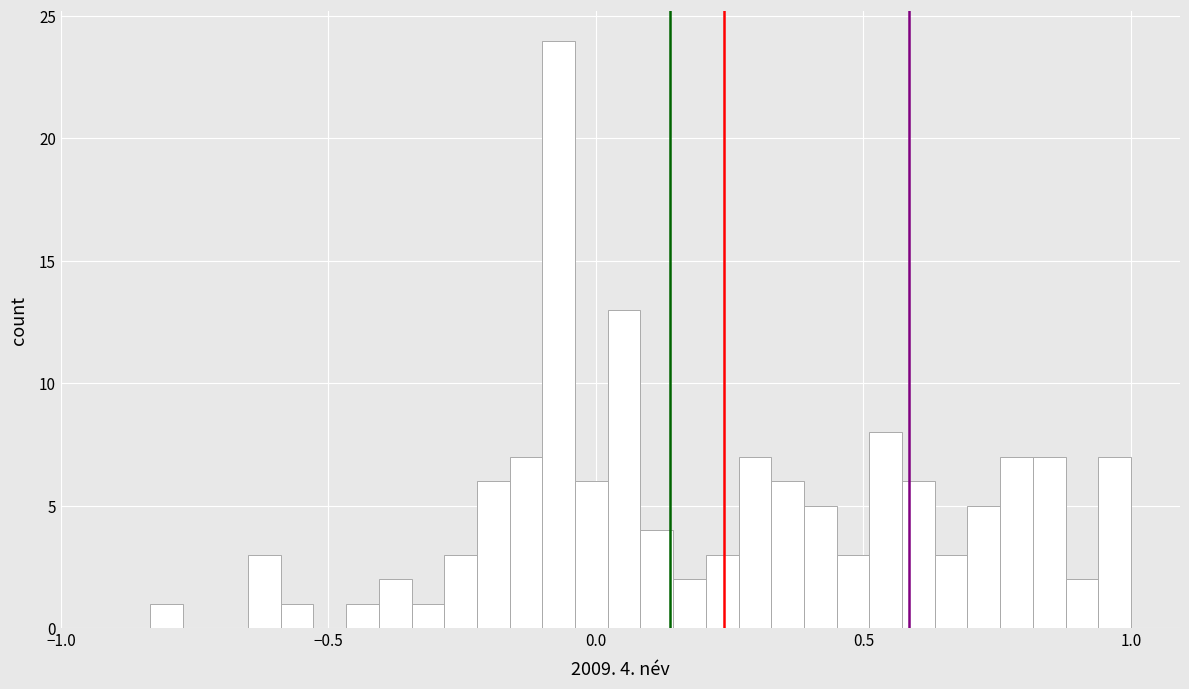

Read against the x-axis, roughly where is the centre of the tallest bar?

-0.05